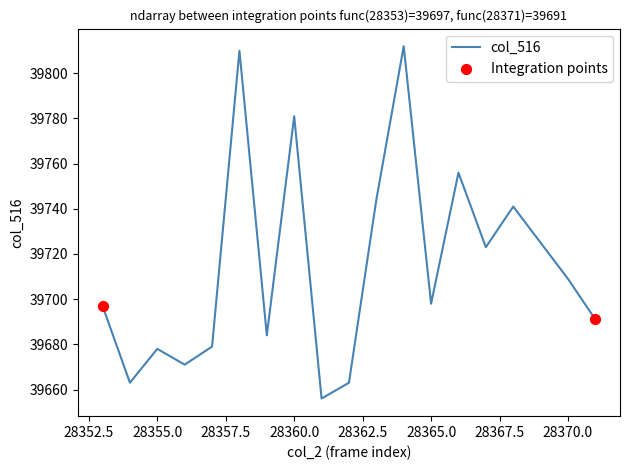

What is the smallest value displayed?

39656